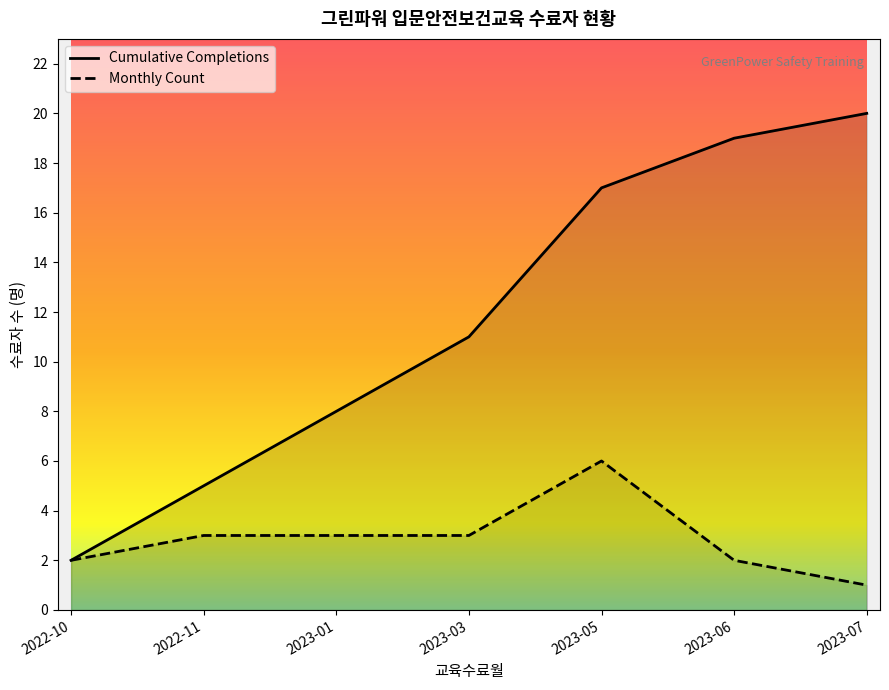

List the labels in order of Cumulative Completions value, smallest first.

2022-10, 2022-11, 2023-01, 2023-03, 2023-05, 2023-06, 2023-07